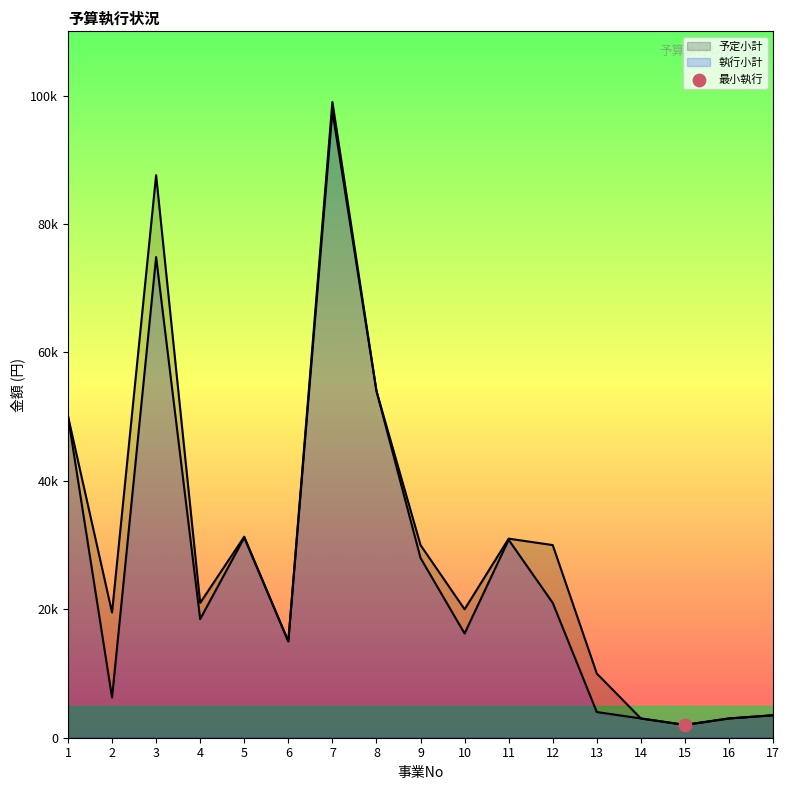

Which series has the widest spread of Y values?

予定小計